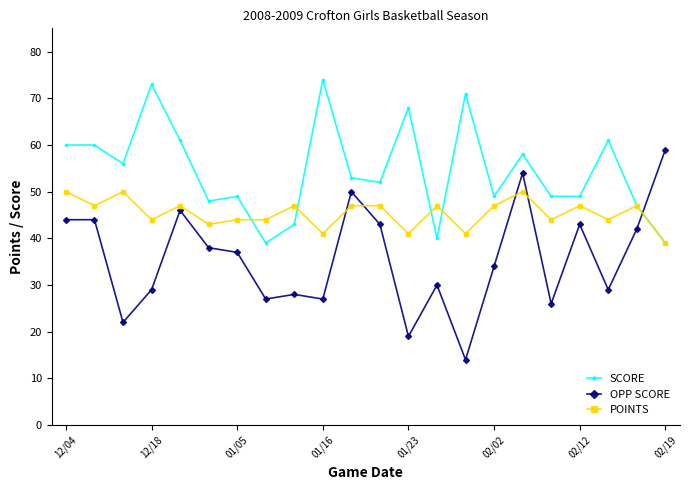

Which series has the largest total across all categories?

SCORE